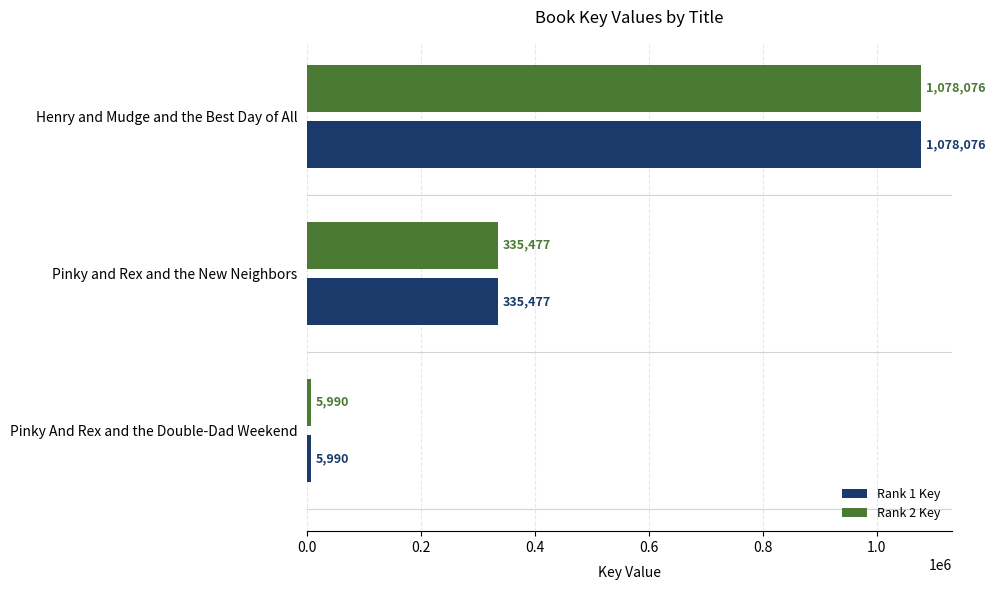

Is it true that Rank 1 Key equals 335477 at Pinky and Rex and the New Neighbors?

True